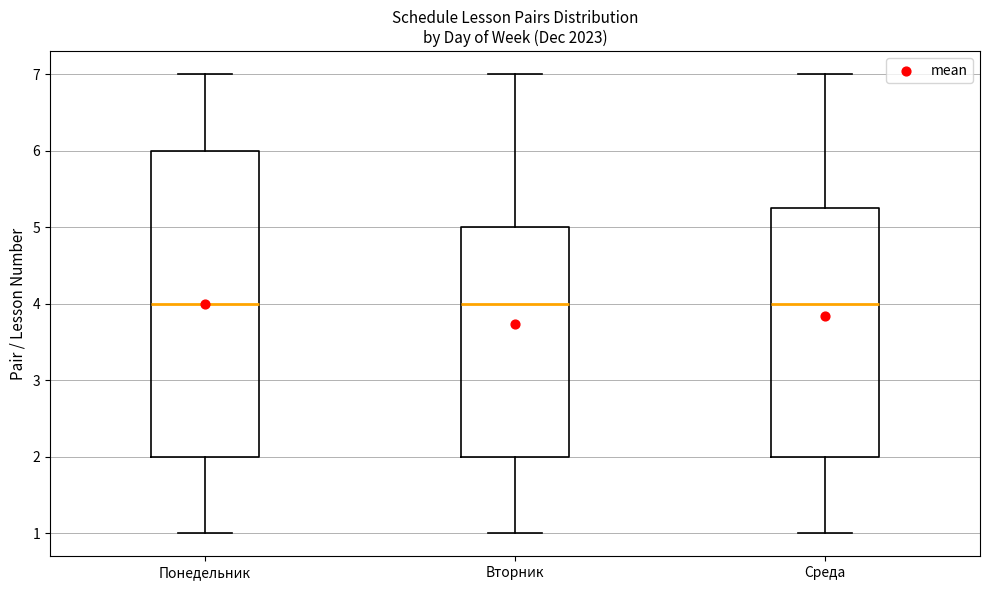

Reading left to right, read every box against the y-axis: the position of its median line, the range the box covers, and the ends of its whiskers. The values are not printed on the chart, so give them approximately, as read against the axis.

Понедельник: median 4.0, box 2.0 to 6.0, whiskers 1.0 to 7.0
Вторник: median 4.0, box 2.0 to 5.0, whiskers 1.0 to 7.0
Среда: median 4.0, box 2.0 to 5.3, whiskers 1.0 to 7.0